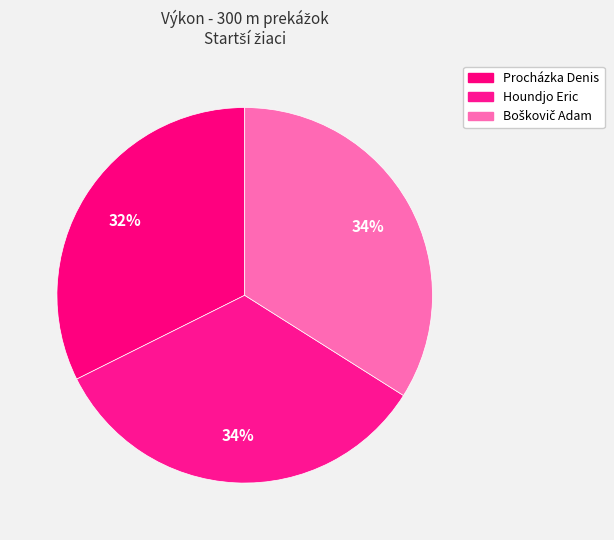

To the nearest percent, what portion does Procházka Denis represent?

32%